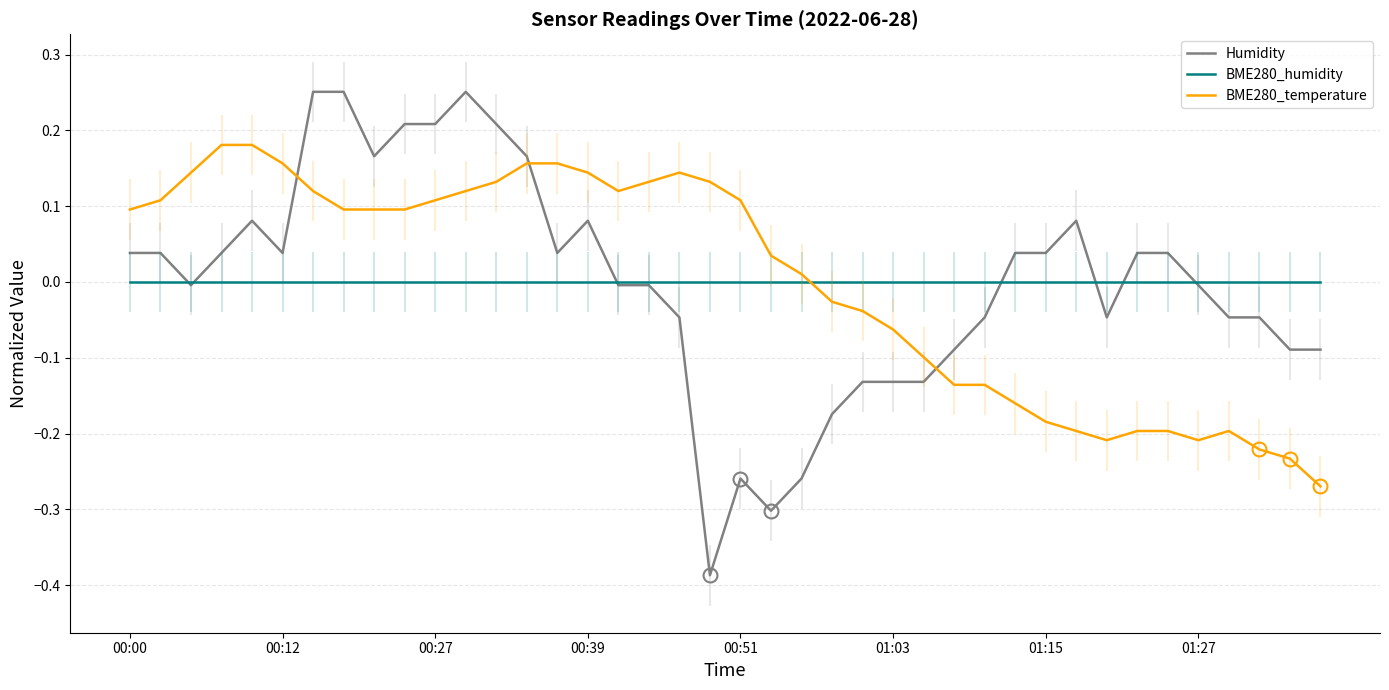

How many lines are shown in the chart?

3